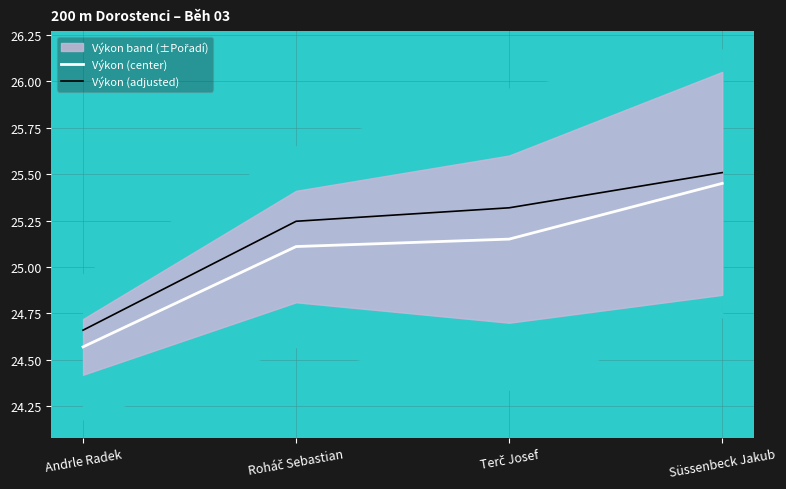

Rank the series at Terč Josef from lowest to highest value.

Výkon (center), Výkon (adjusted)